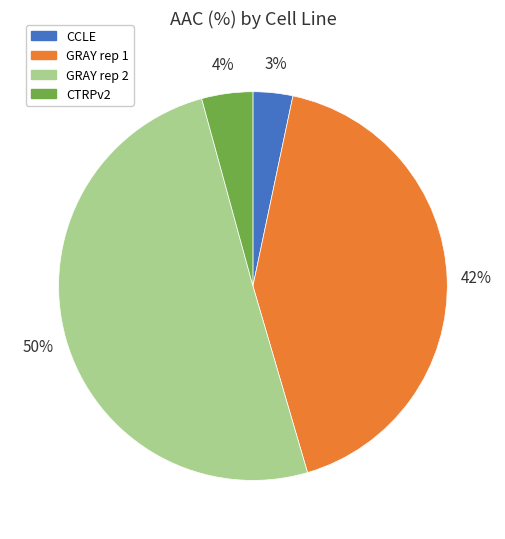

To the nearest percent, what is the average slice percentage?

25%